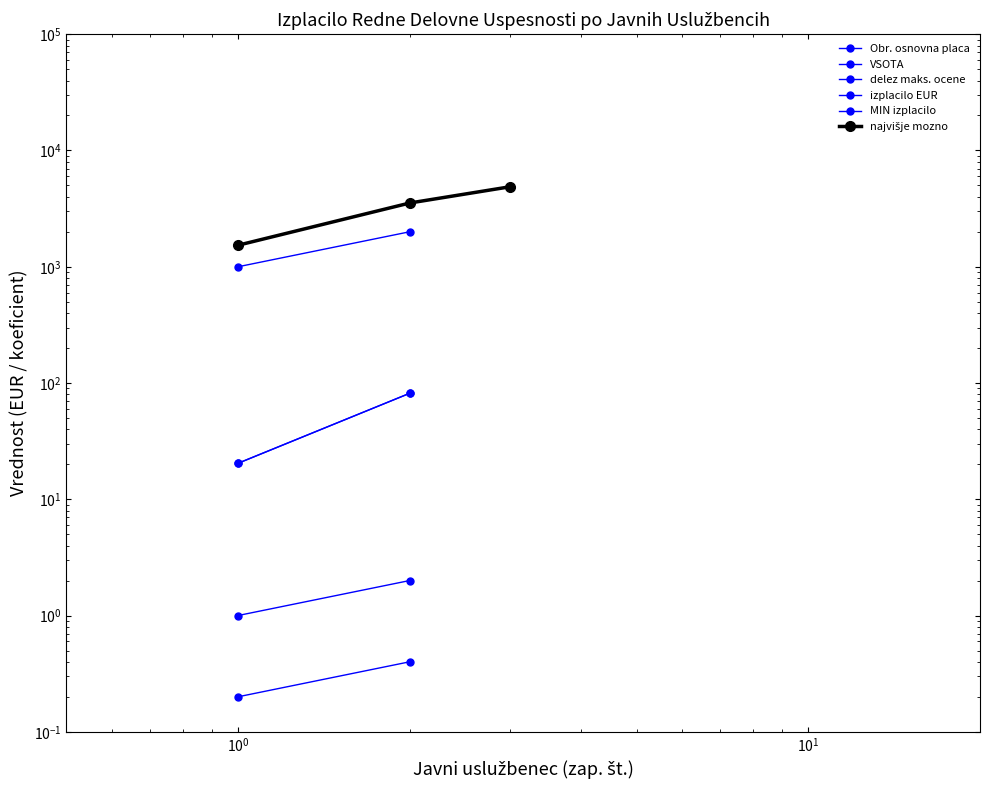

What is the highest value of the najvišje mozno series?

4877.1